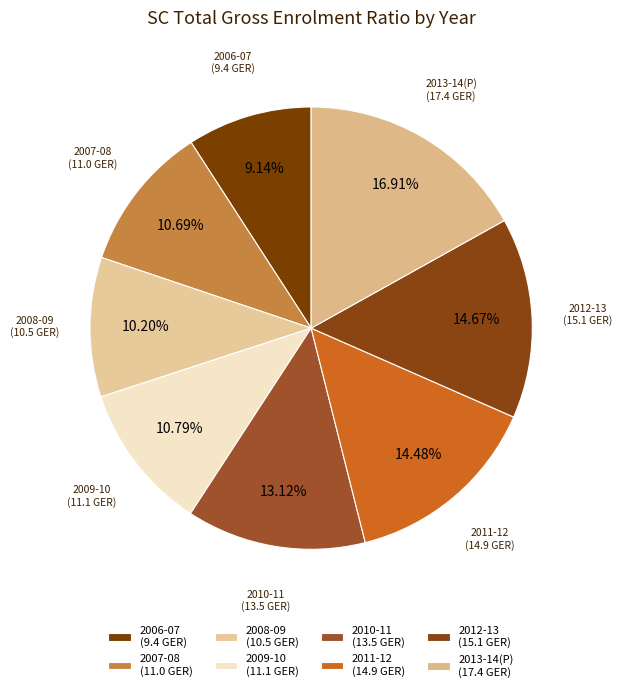

Does 2013-14(P) represent more than half of the total?

No